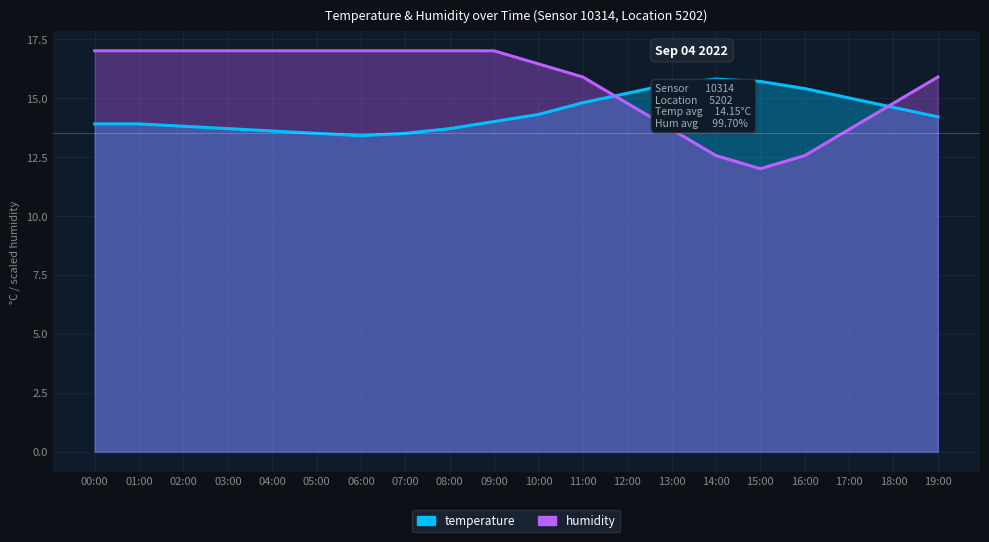

Reading left to right, transcribe all the data shown in this chart.

temperature: 13.9	13.9	13.8	13.7	13.6	13.5	13.4	13.5	13.7	14.0	14.3	14.8	15.2	15.6	15.8	15.7	15.4	15.0	14.6	14.2
humidity: 17.0	17.0	17.0	17.0	17.0	17.0	17.0	17.0	17.0	17.0	16.4	15.9	14.8	13.7	12.6	12.0	12.6	13.7	14.8	15.9